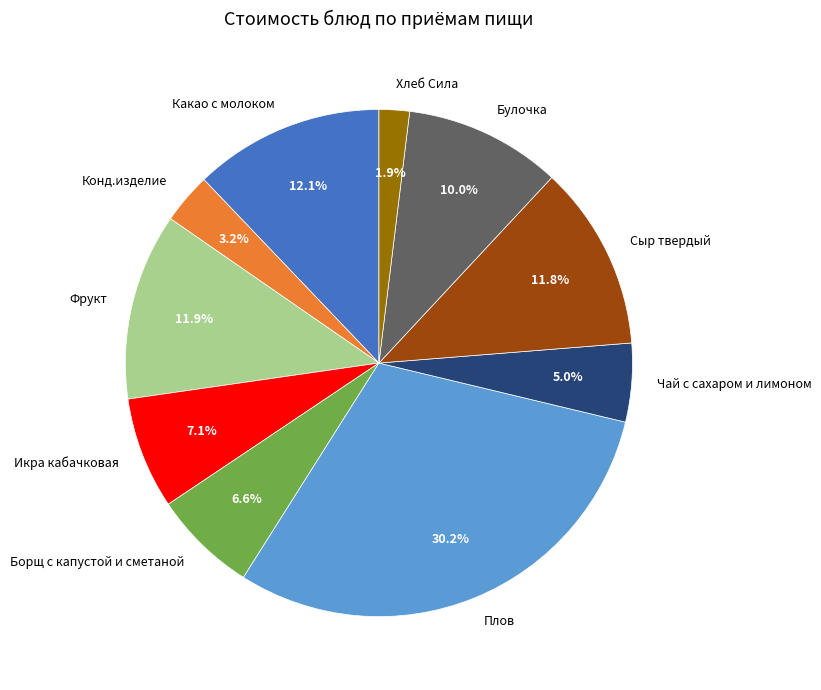

Combined, do Фрукт and Чай с сахаром и лимоном account for over 50%?

No